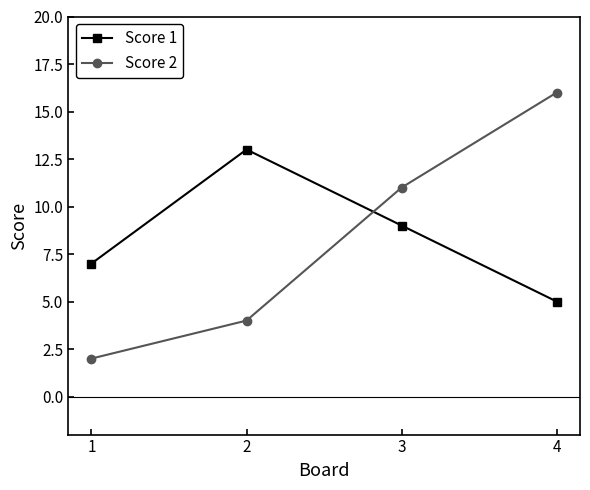

Is the value of Score 1 at 3 greater than the value of Score 2 at 2?

Yes